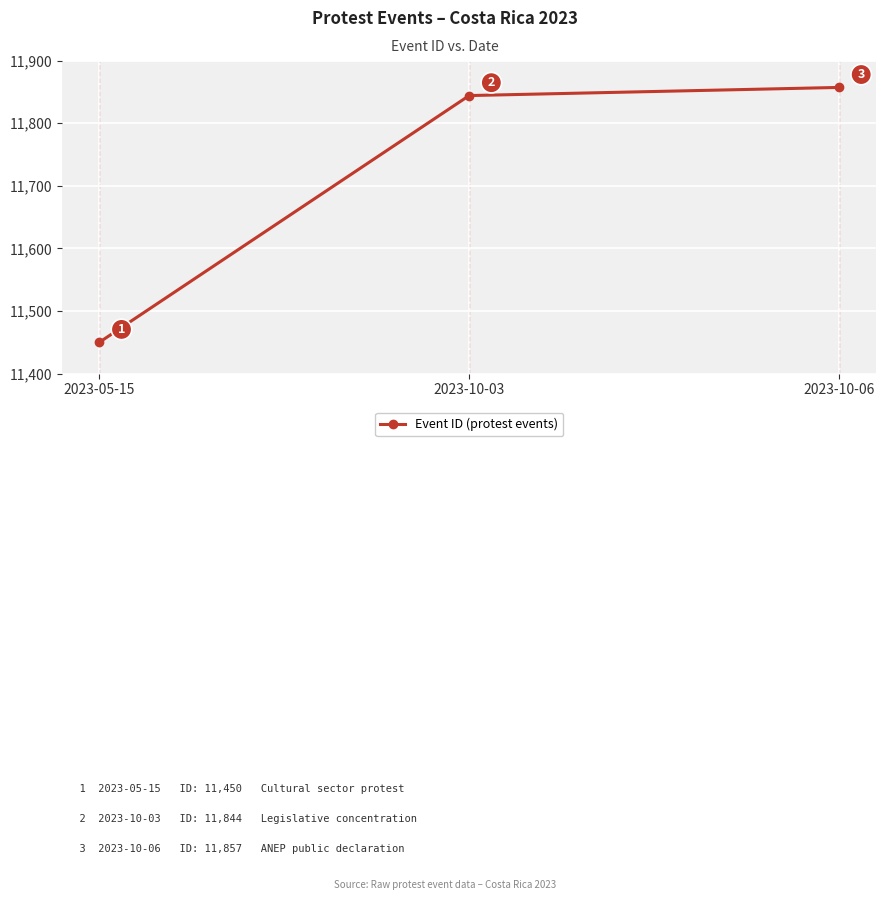

What is the maximum value shown in the chart?

11857